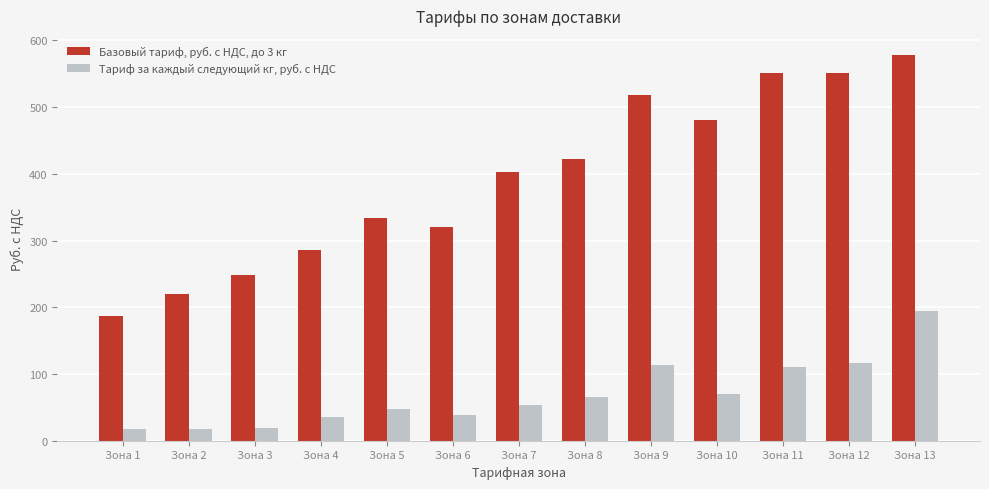

Which series changed the most between Зона 1 and Зона 9?

Базовый тариф, руб. с НДС, до 3 кг